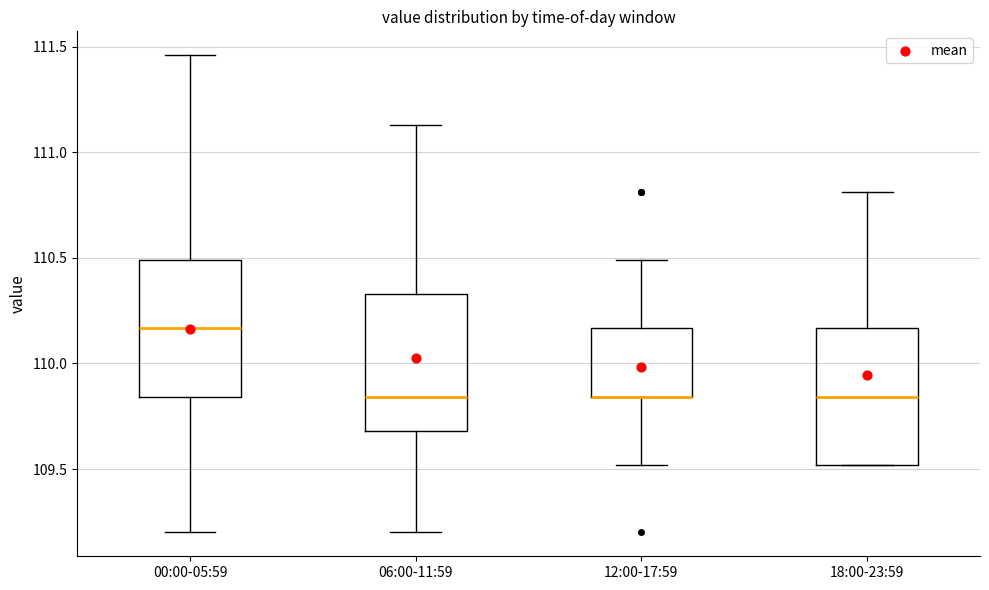

Reading left to right, read every box against the y-axis: the position of its median line, the range the box covers, and the ends of its whiskers. The values are not printed on the chart, so give them approximately, as read against the axis.

00:00-05:59: median 110.15, box 109.85 to 110.50, whiskers 109.20 to 111.45
06:00-11:59: median 109.85, box 109.70 to 110.35, whiskers 109.20 to 111.15
12:00-17:59: median 109.85 (drawn on the box's lower edge), box 109.85 to 110.15, whiskers 109.50 to 110.50
18:00-23:59: median 109.85, box 109.50 to 110.15, whiskers 109.50 to 110.80